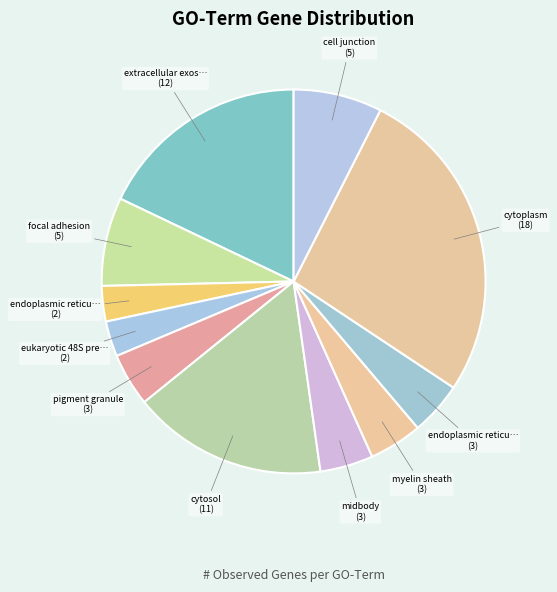

Rank the categories by value from highest to lowest.

cytoplasm, extracellular exosome, cytosol, focal adhesion, cell junction, pigment granule, midbody, myelin sheath, endoplasmic reticulum lumen, endoplasmic reticulum chaperone complex, eukaryotic 48S preinitiation complex